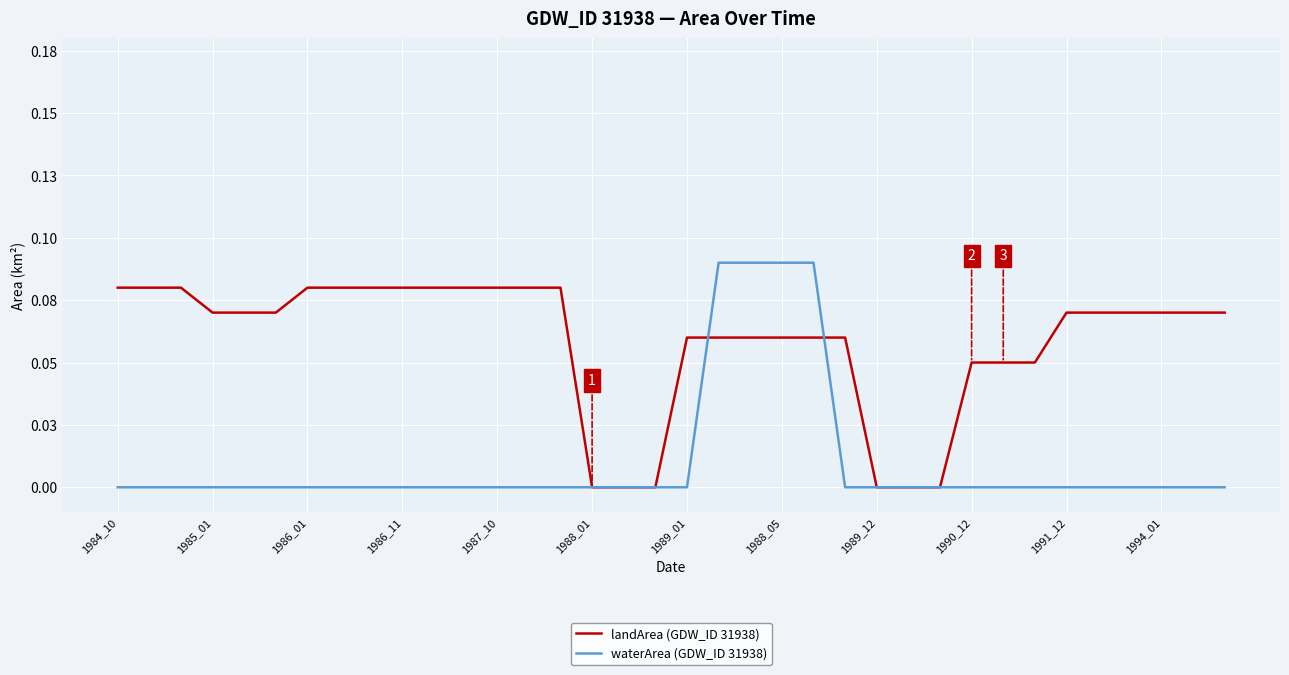

What is the label of the 35th point from the right?

1985_01